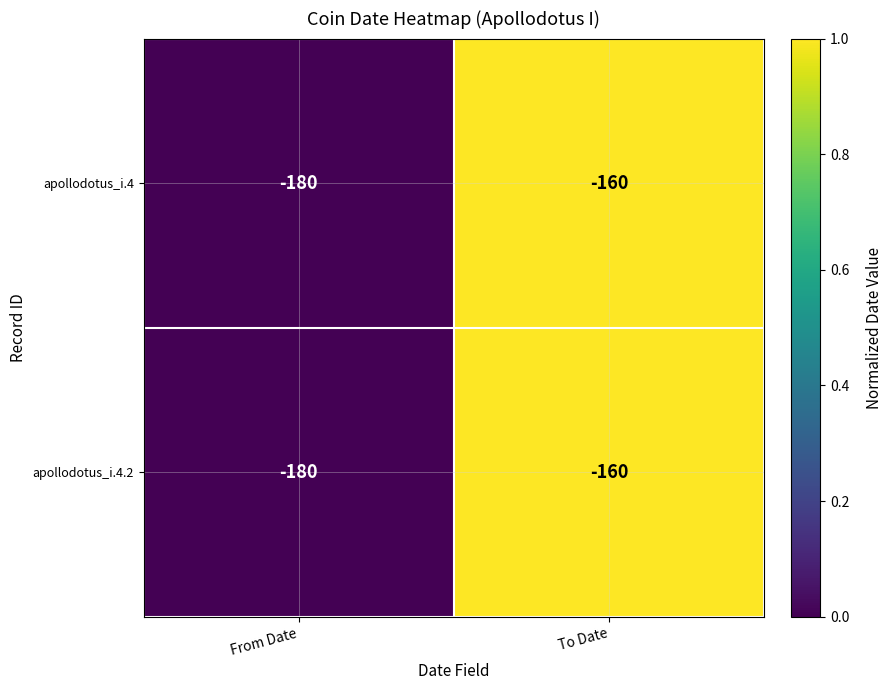

Reading right to left, list all the values displayed in this chart.

apollodotus_i.4: -160	-180
apollodotus_i.4.2: -160	-180